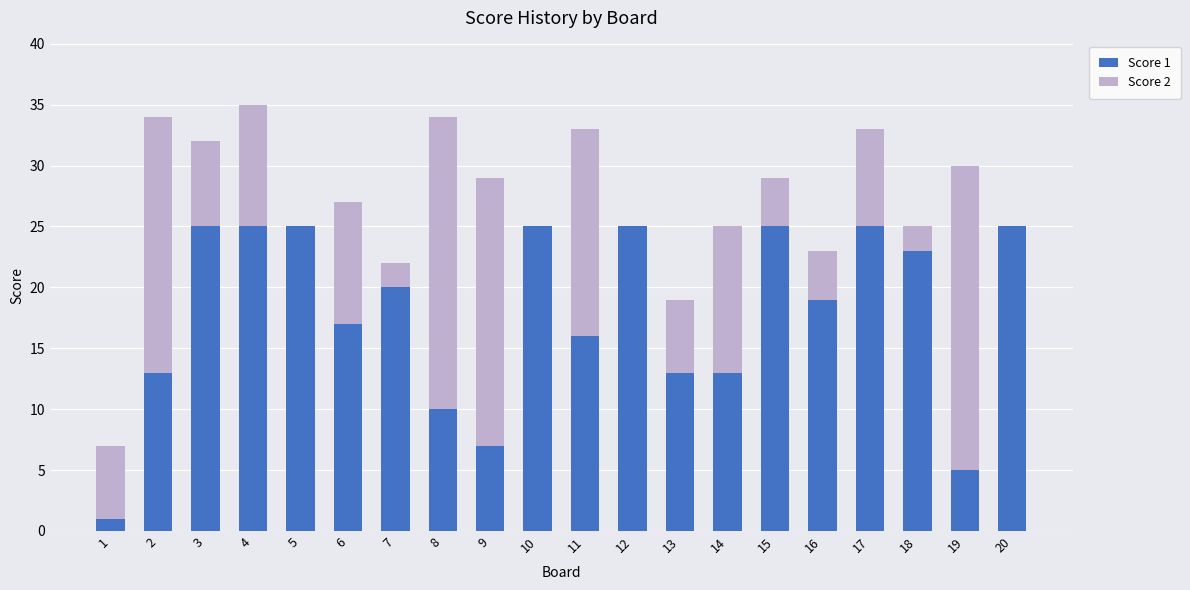

The value of Score 1 at 13 is 6. True or false?

False